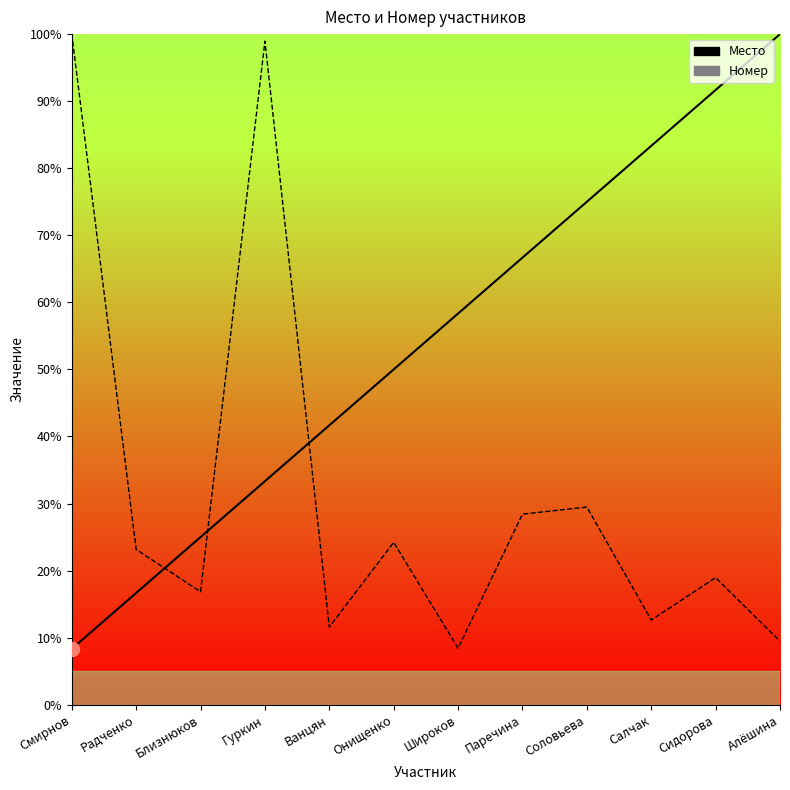

True or false: Номер has a value of 38.4 at Радченко.

False